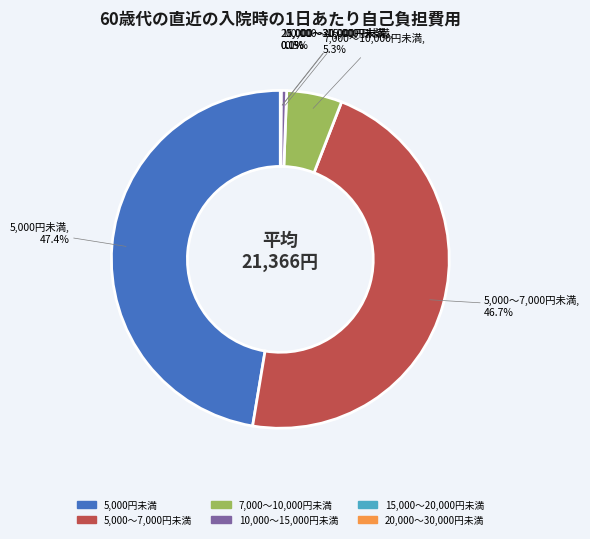

Is there any slice that represents more than half of the pie?

No